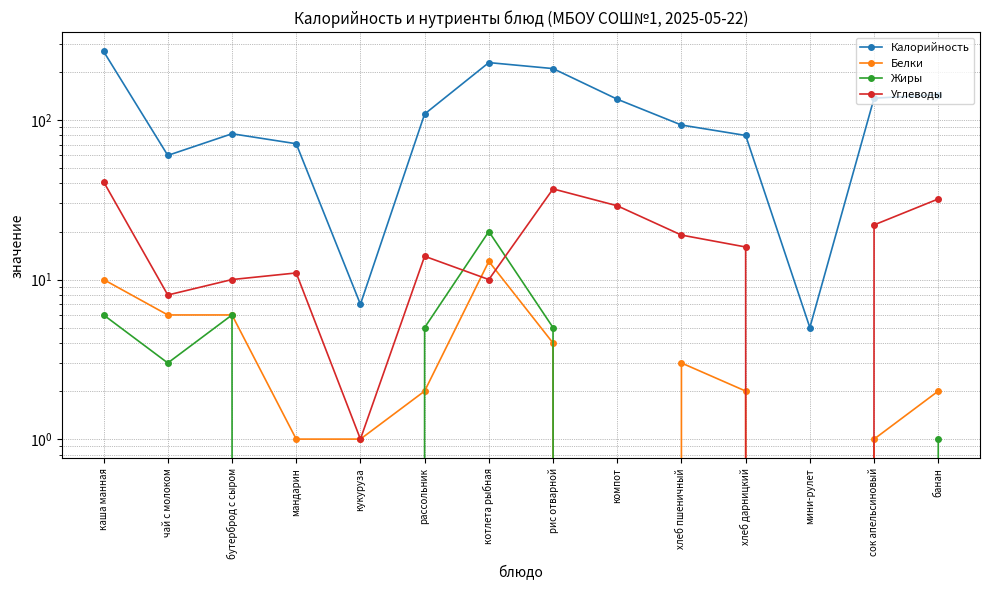

Reading left to right, what are all the values shown in this chart?

Калорийность: каша манная=269	чай с молоком=60	бутерброд с сыром=82	мандарин=71	кукуруза=7	рассольник=109	котлета рыбная=229	рис отварной=210	компот=135	хлеб пшеничный=93	хлеб дарницкий=80	мини-рулет=5	сок апельсиновый=137	банан=144
Белки: каша манная=10	чай с молоком=6	бутерброд с сыром=6	мандарин=1	кукуруза=1	рассольник=2	котлета рыбная=13	рис отварной=4	компот=0	хлеб пшеничный=3	хлеб дарницкий=2	мини-рулет=0	сок апельсиновый=1	банан=2
Жиры: каша манная=6	чай с молоком=3	бутерброд с сыром=6	мандарин=0	кукуруза=0	рассольник=5	котлета рыбная=20	рис отварной=5	компот=0	хлеб пшеничный=0	хлеб дарницкий=0	мини-рулет=0	сок апельсиновый=0	банан=1
Углеводы: каша манная=41	чай с молоком=8	бутерброд с сыром=10	мандарин=11	кукуруза=1	рассольник=14	котлета рыбная=10	рис отварной=37	компот=29	хлеб пшеничный=19	хлеб дарницкий=16	мини-рулет=0	сок апельсиновый=22	банан=32